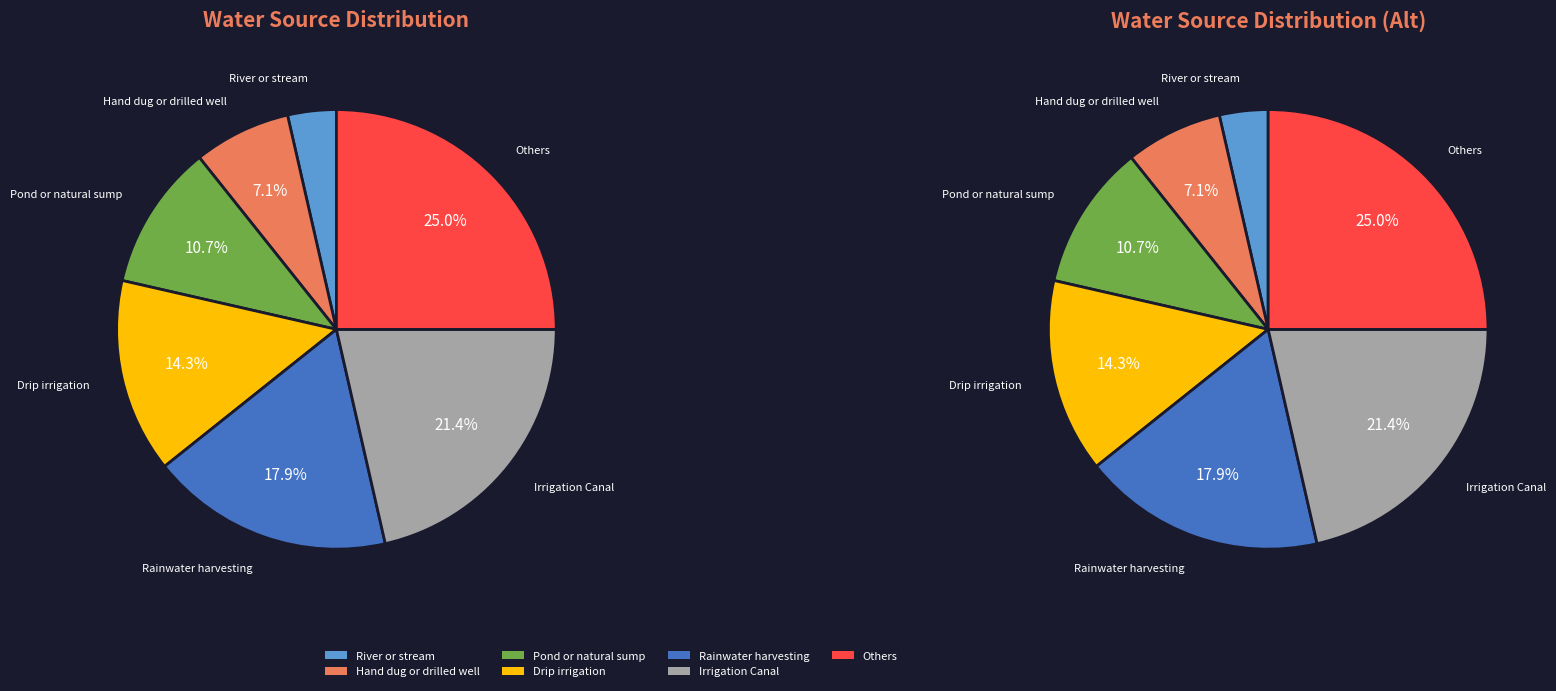

What is the change in value from River or stream to Others?

+6